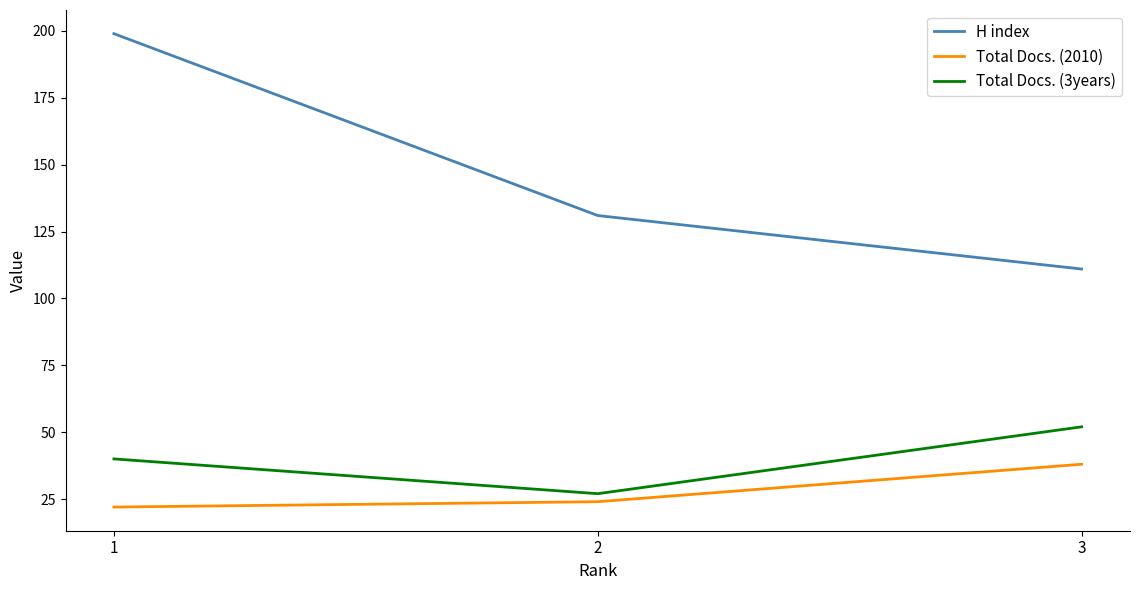

Which category has the highest value across all series?

1